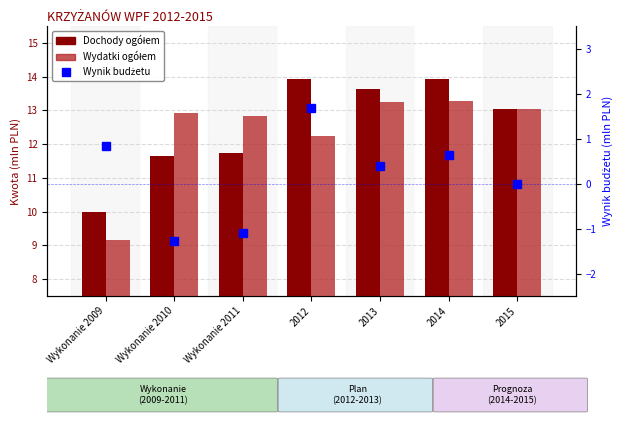

What is the value of the Wynik budżetu bar at the 4th from the left?

1.7